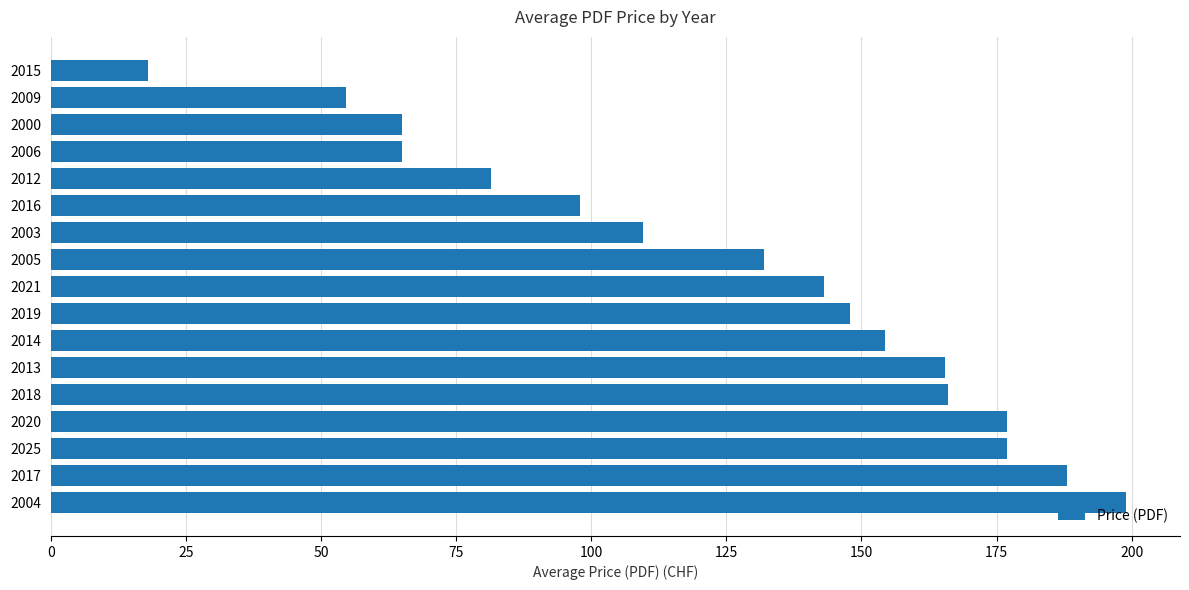

True or false: the data shows 154.3 at 2014.

True